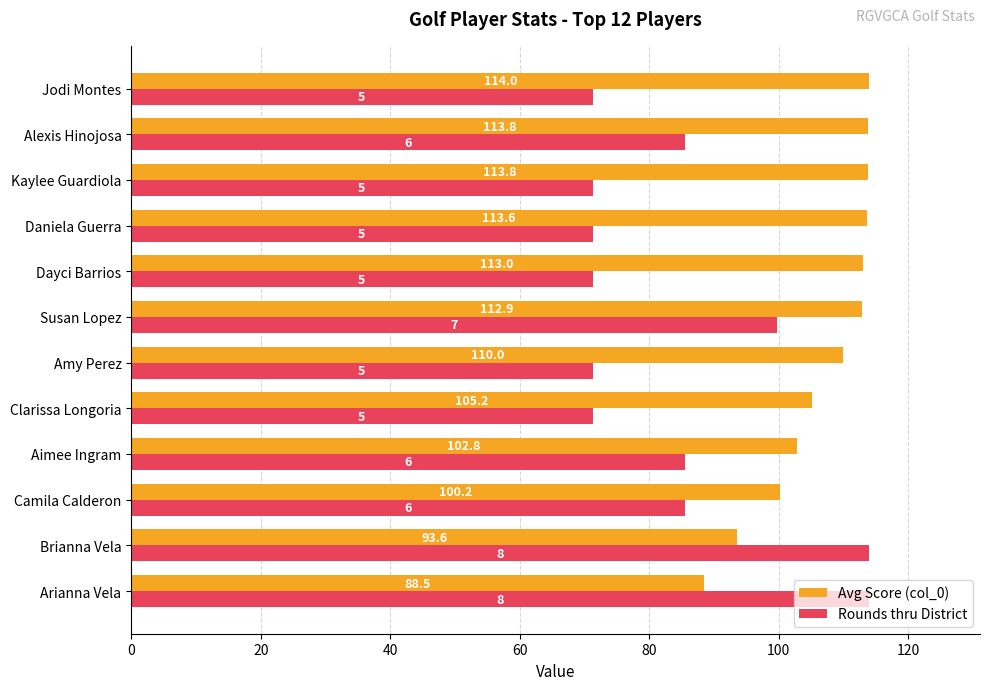

The Avg Score (col_0) series shows 102.8 at Aimee Ingram. True or false?

True